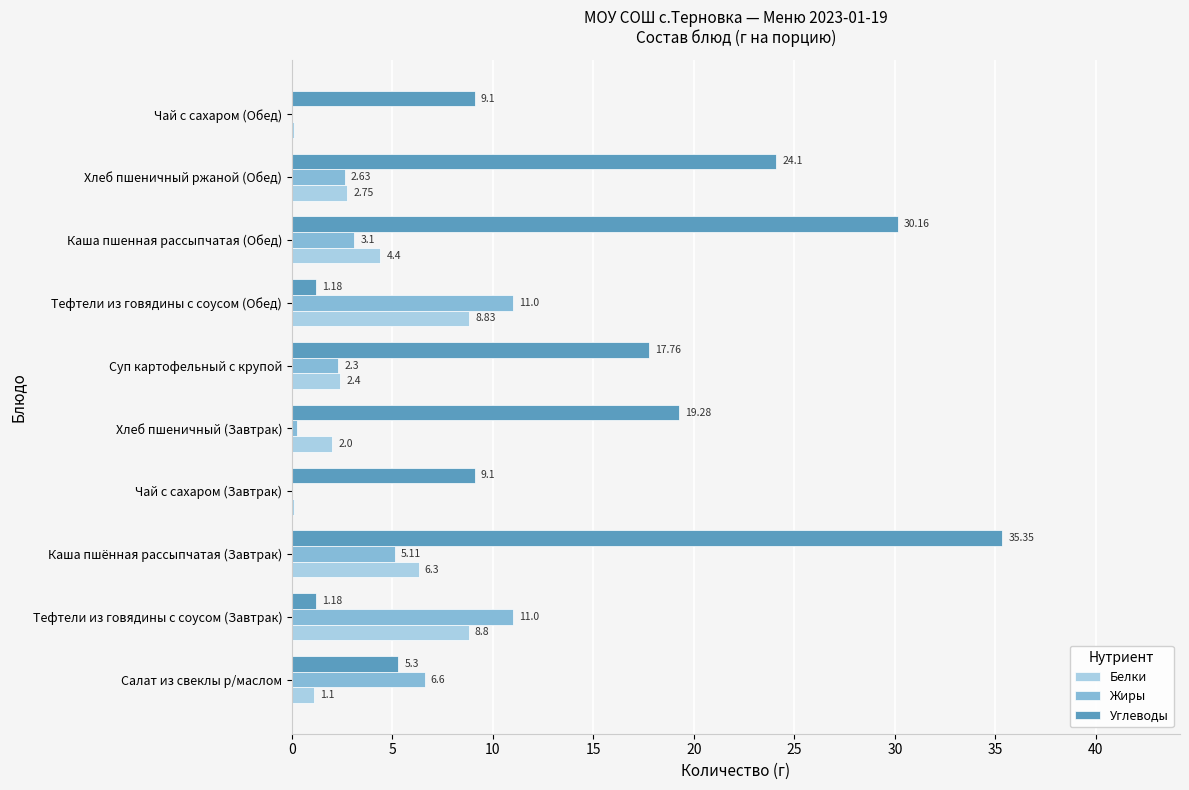

What is the average value of the Белки series?

3.7